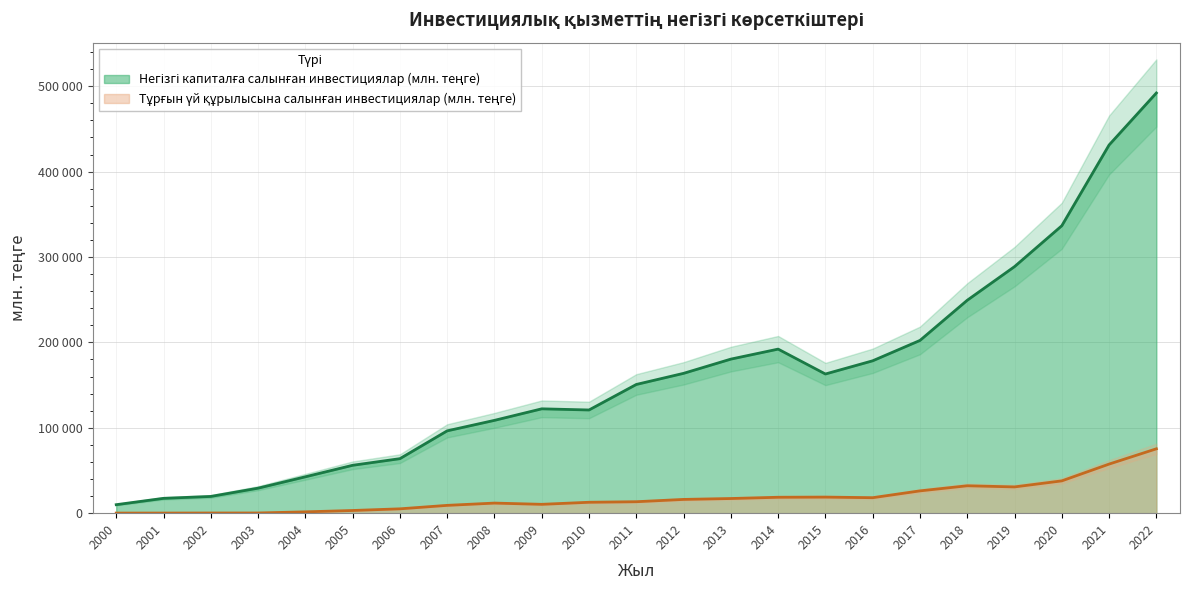

Between 2022 and 2009, which is larger?

2022